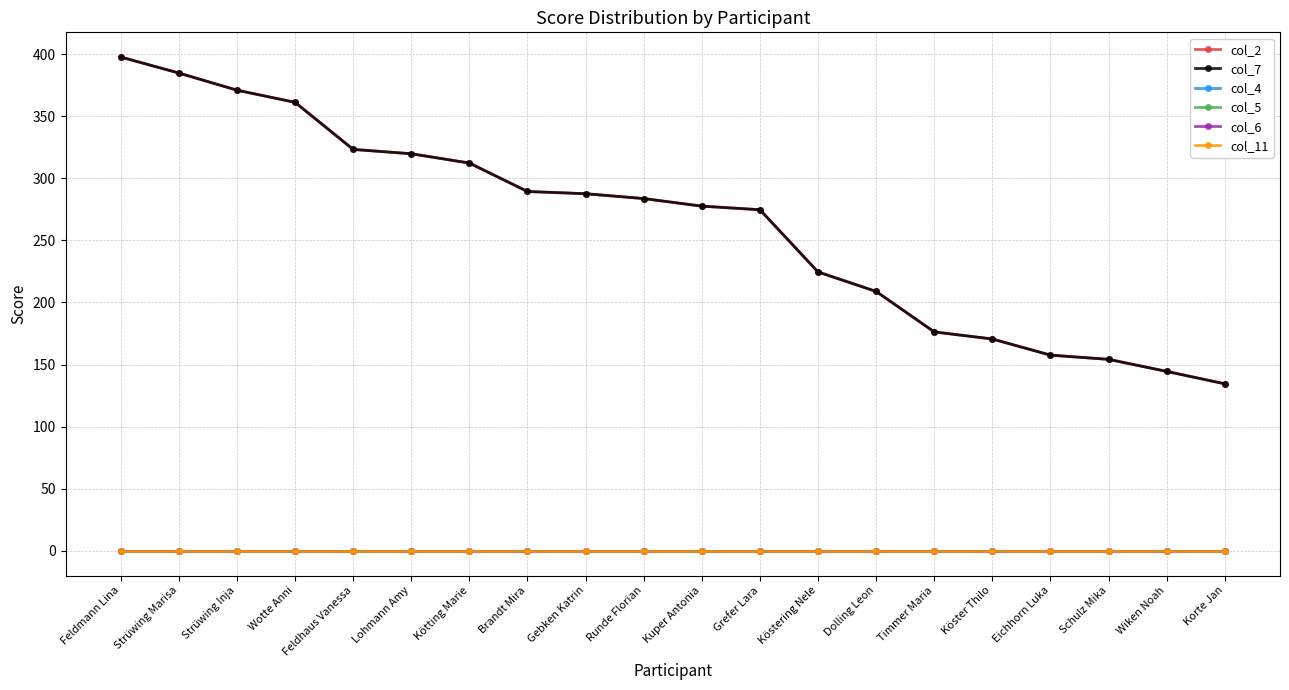

True or false: col_6 and col_11 cross at least once.

False